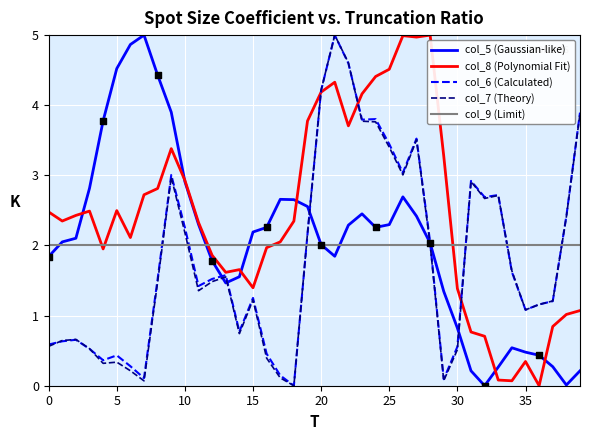

Which series contains the lowest Y value?

col_5